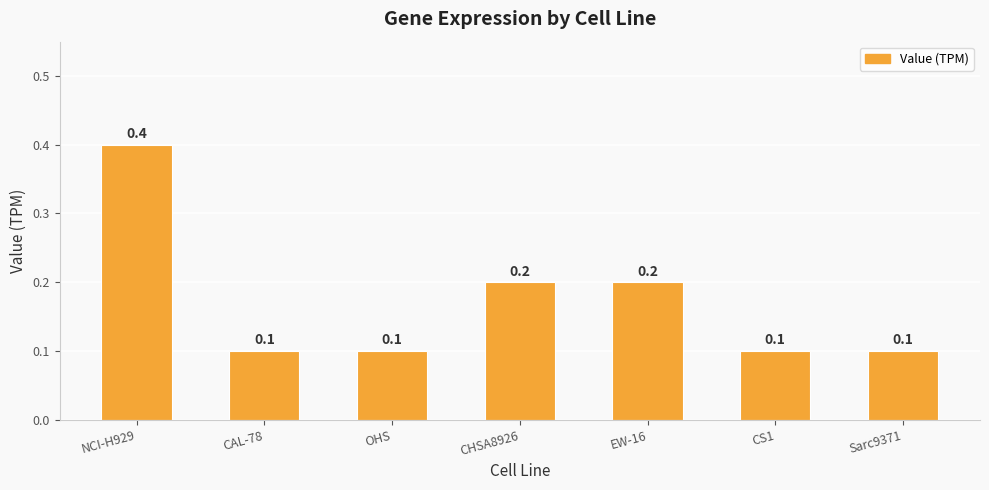

How many data points does each series have?

7